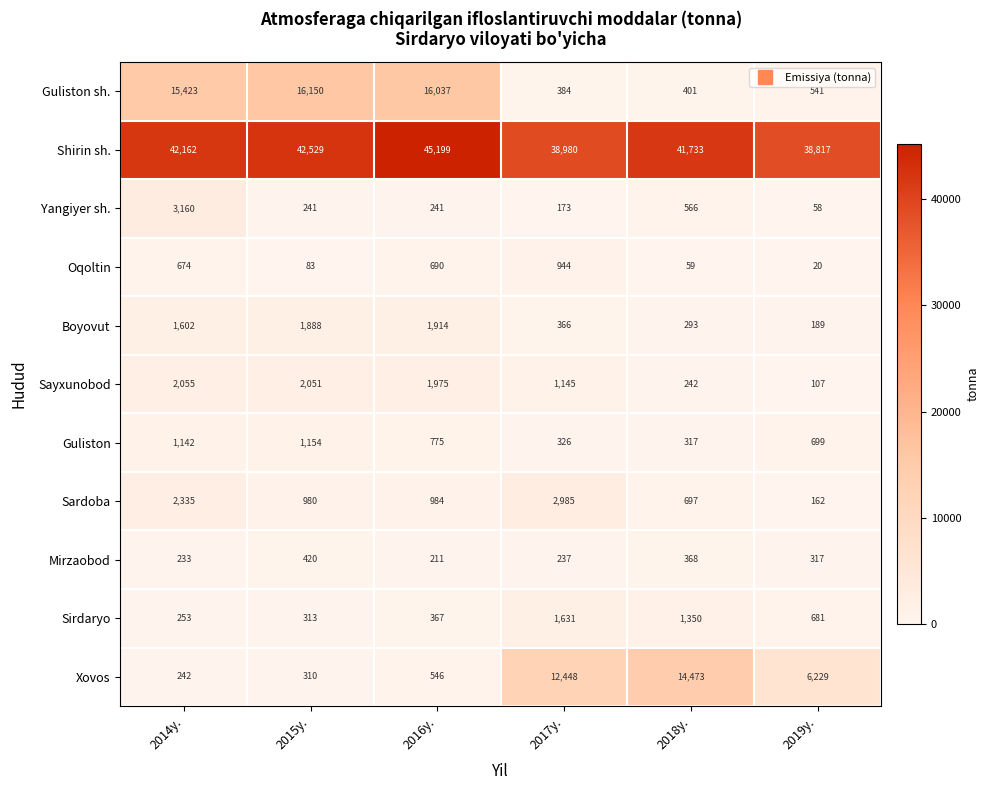

Count the number of data series in this chart.

11